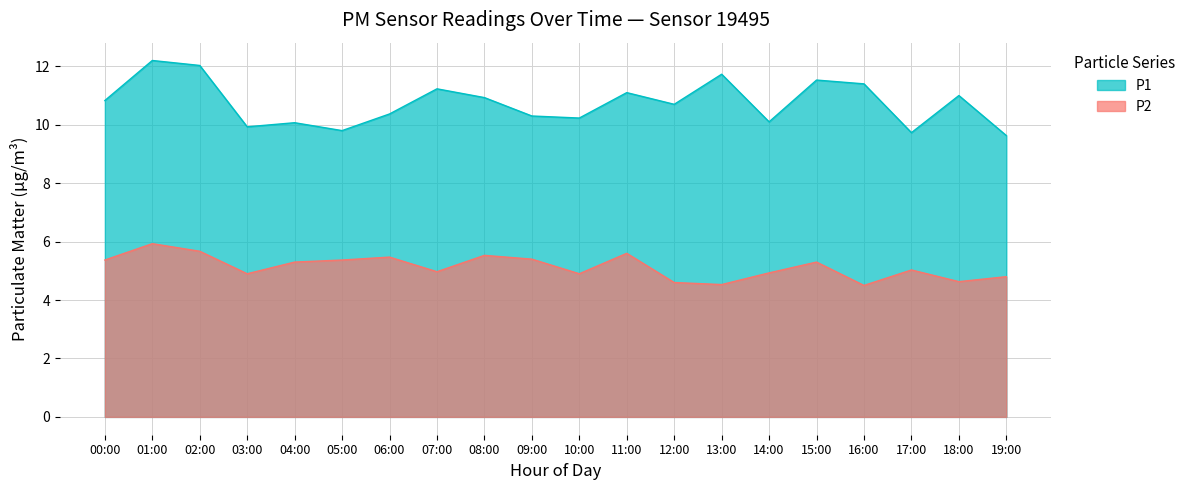

What is the difference between the P2 values at 08:00 and 05:00?

0.2